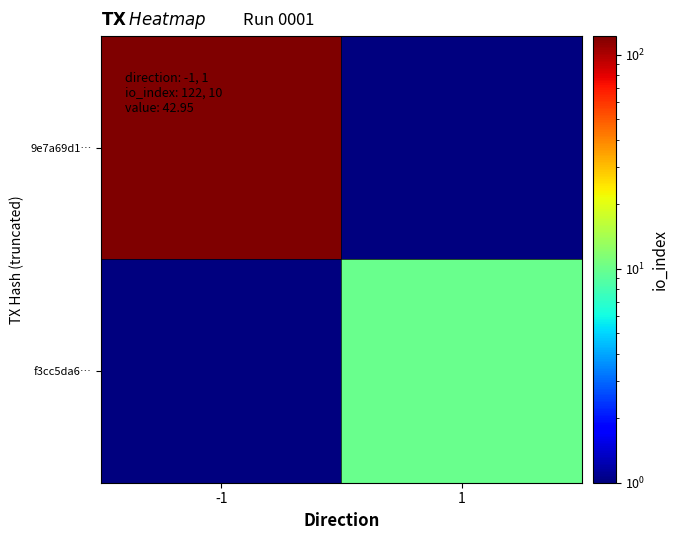

What is the minimum value shown in the chart?

0.5